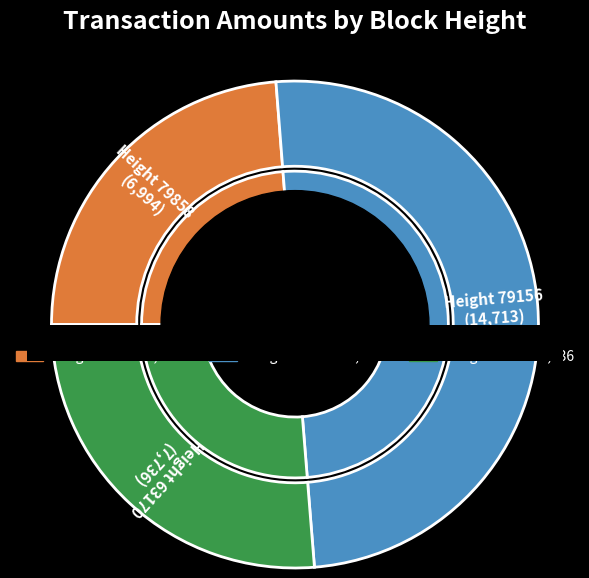

Which category has the smallest portion of the pie?

79858